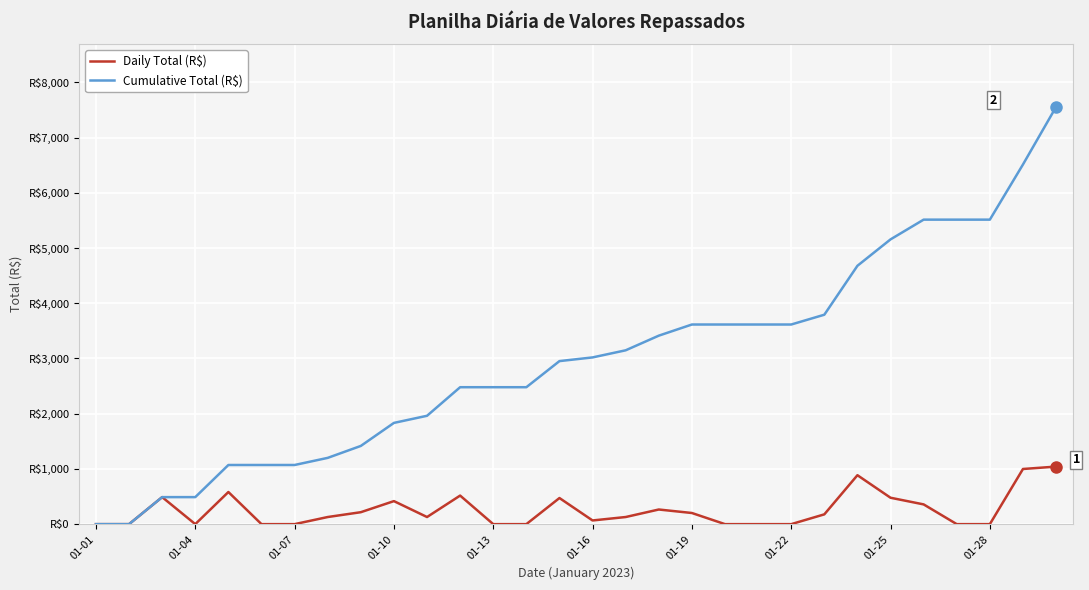

List the series in order of their peak value, highest first.

Cumulative Total (R$), Daily Total (R$)